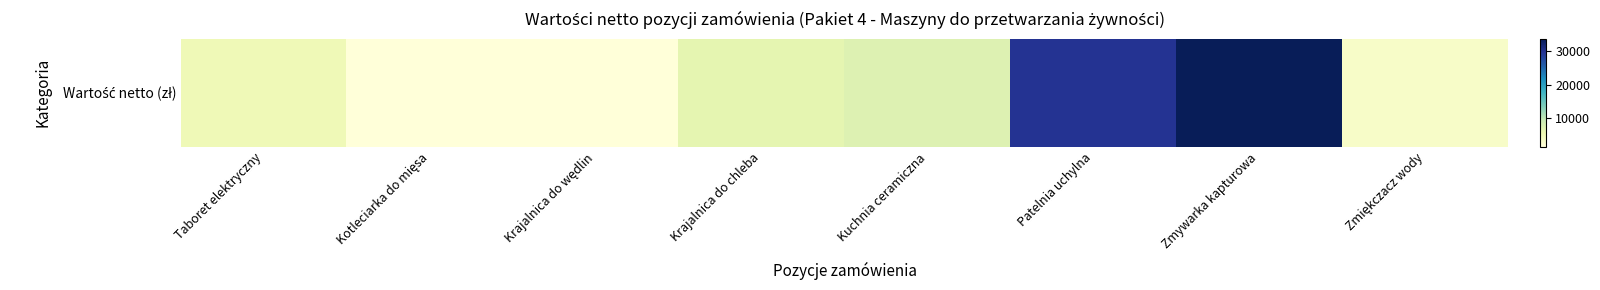

The value at Kuchnia ceramiczna is 2217.3. True or false?

False